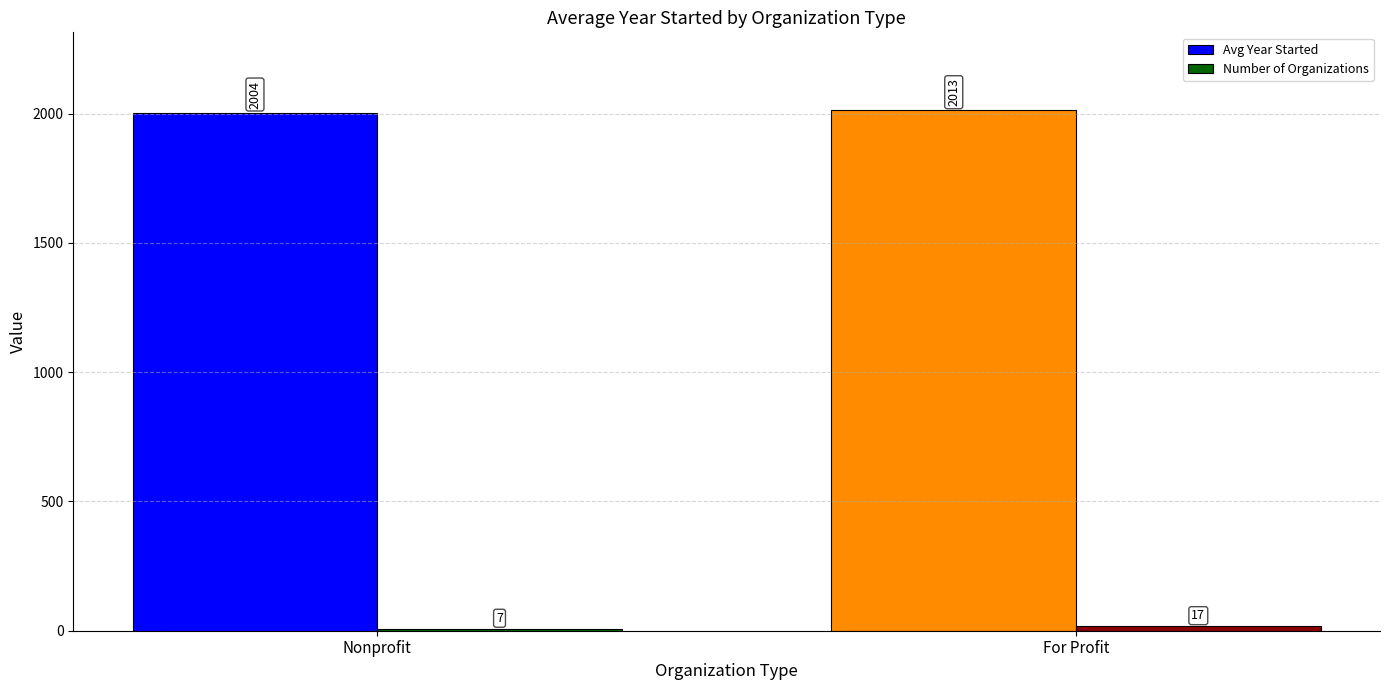

What is the value of the Avg Year Started bar at the 2nd from the left?

2012.8